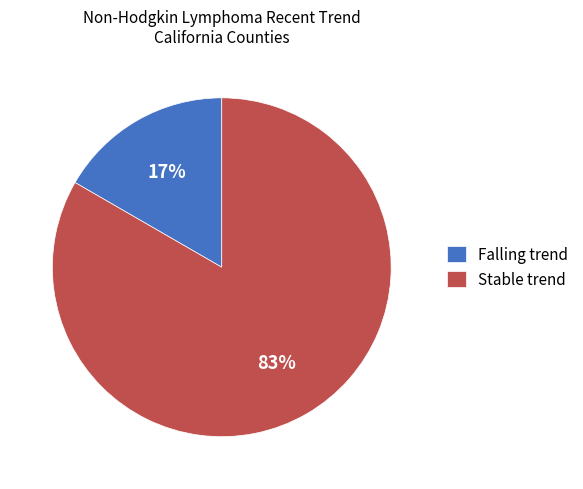

Rank the categories by value from highest to lowest.

Stable trend, Falling trend